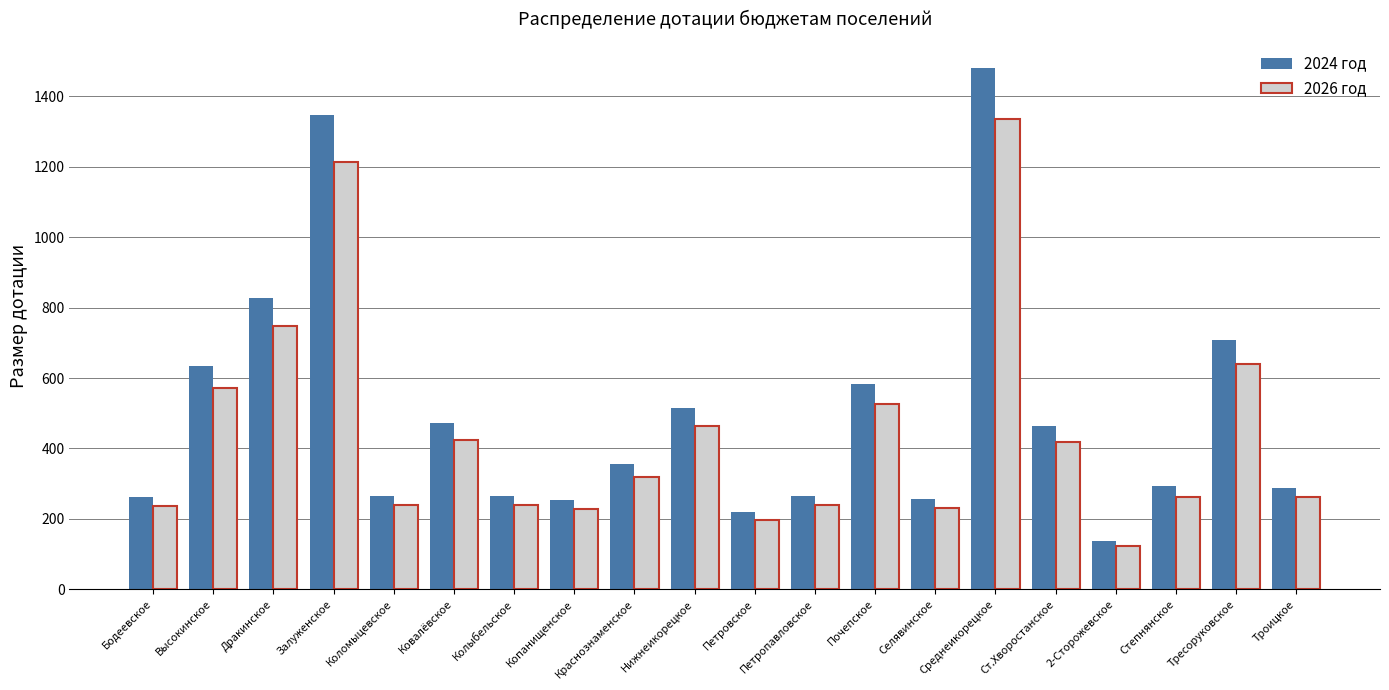

What is the average value of the 2026 год series?

446